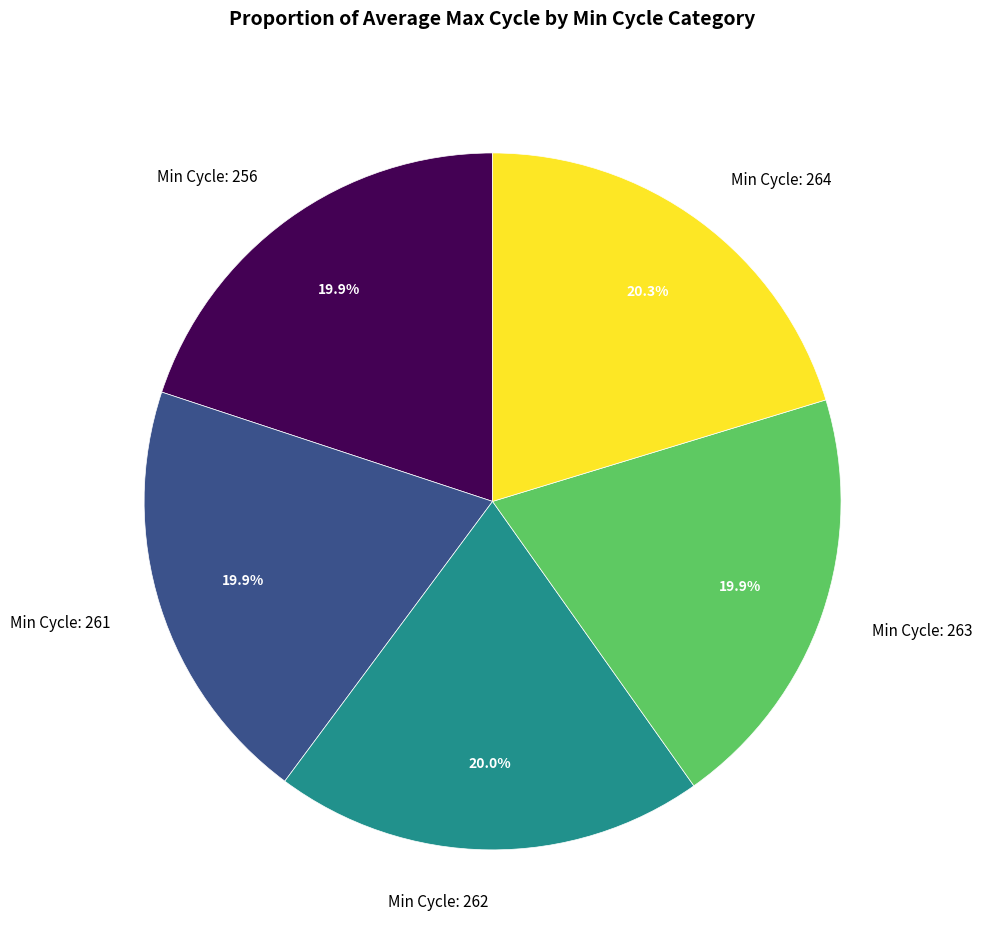

Count the number of slices in the pie.

5